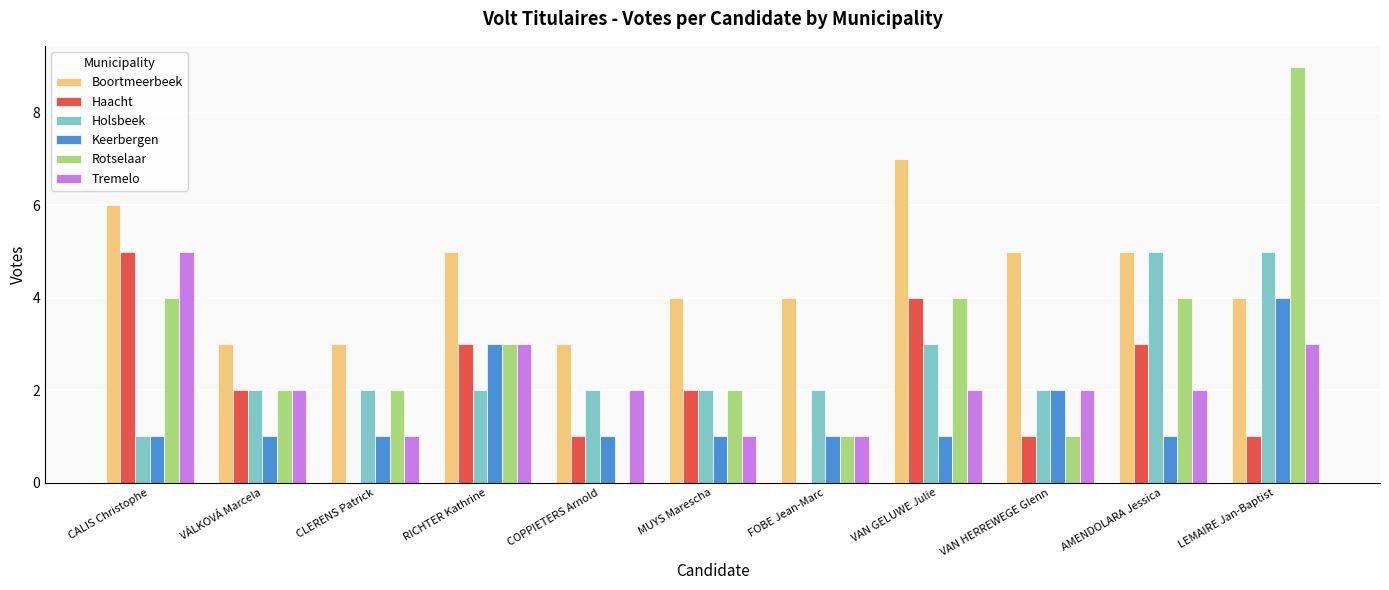

How many categories are shown in the chart?

11